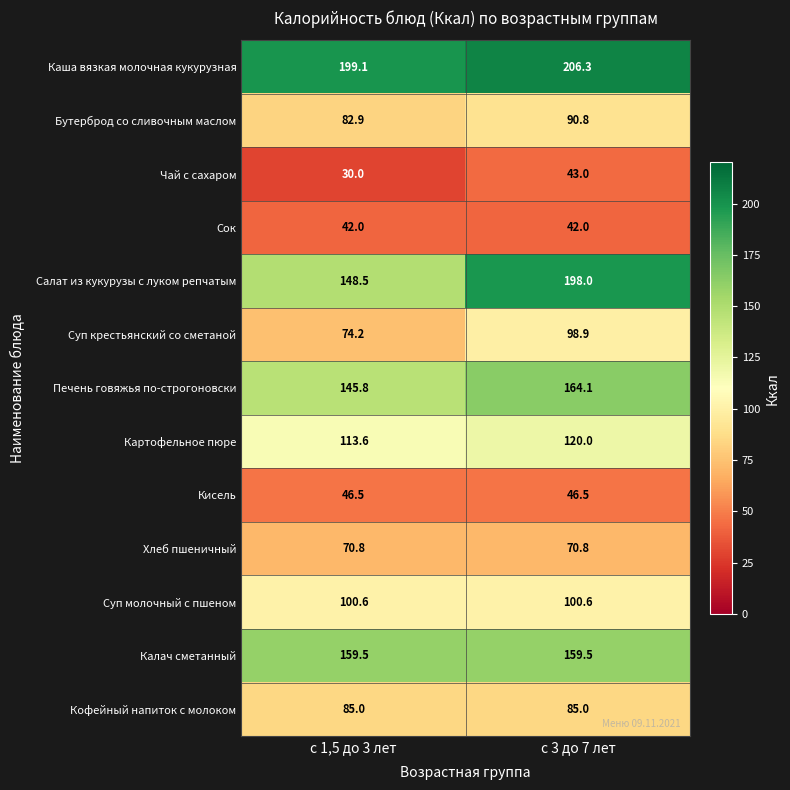

Reading left to right, transcribe all the data shown in this chart.

Каша вязкая молочная кукурузная: с 1,5 до 3 лет=199.1	с 3 до 7 лет=206.3
Бутерброд со сливочным маслом: с 1,5 до 3 лет=82.9	с 3 до 7 лет=90.8
Чай с сахаром: с 1,5 до 3 лет=30.0	с 3 до 7 лет=43.0
Сок: с 1,5 до 3 лет=42.0	с 3 до 7 лет=42.0
Салат из кукурузы с луком репчатым: с 1,5 до 3 лет=148.5	с 3 до 7 лет=198.0
Суп крестьянский со сметаной: с 1,5 до 3 лет=74.2	с 3 до 7 лет=98.9
Печень говяжья по-строгоновски: с 1,5 до 3 лет=145.8	с 3 до 7 лет=164.1
Картофельное пюре: с 1,5 до 3 лет=113.6	с 3 до 7 лет=120.0
Кисель: с 1,5 до 3 лет=46.5	с 3 до 7 лет=46.5
Хлеб пшеничный: с 1,5 до 3 лет=70.8	с 3 до 7 лет=70.8
Суп молочный с пшеном: с 1,5 до 3 лет=100.6	с 3 до 7 лет=100.6
Калач сметанный: с 1,5 до 3 лет=159.5	с 3 до 7 лет=159.5
Кофейный напиток с молоком: с 1,5 до 3 лет=85.0	с 3 до 7 лет=85.0